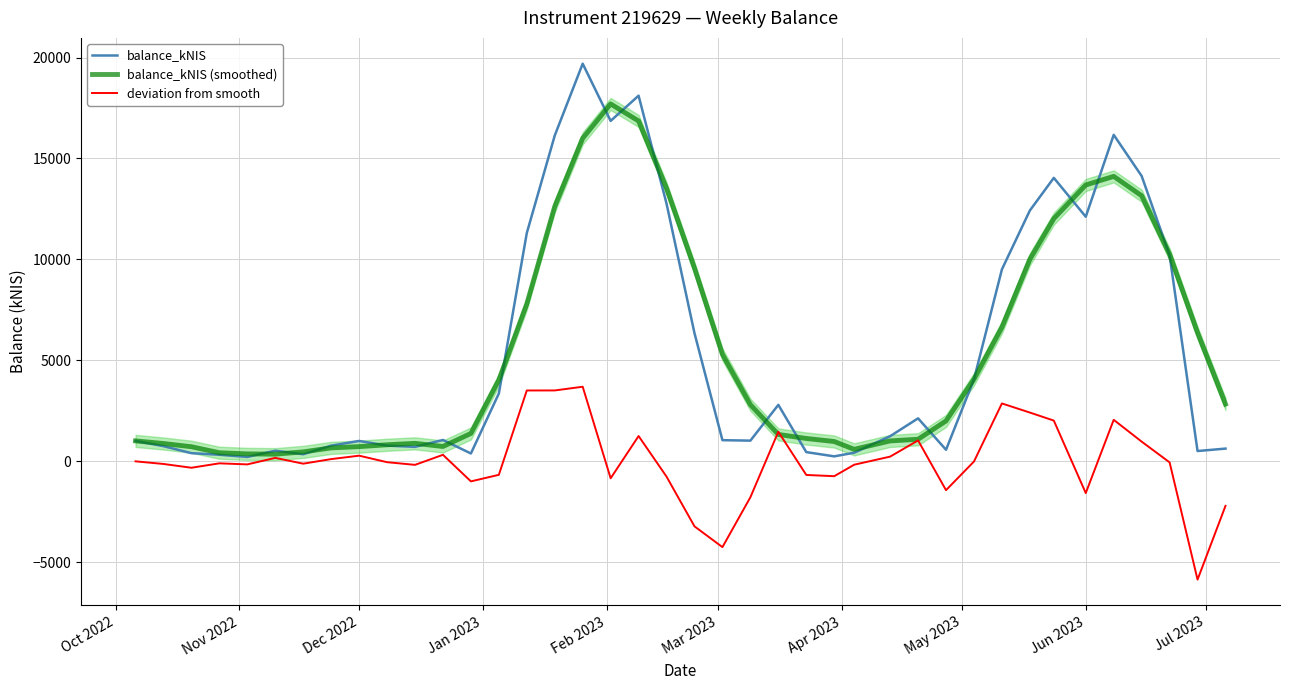

What is the highest value of the balance_kNIS series?

19693.9